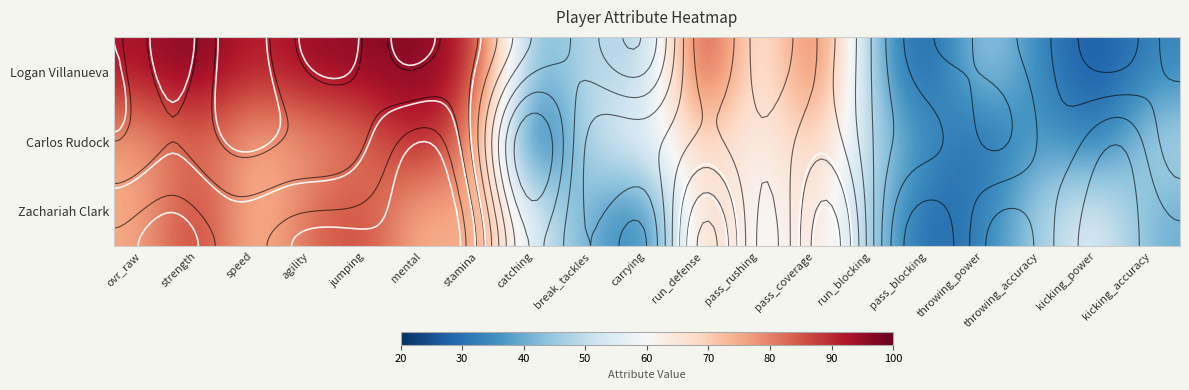

How many data points in Zachariah Clark are above 57?

9